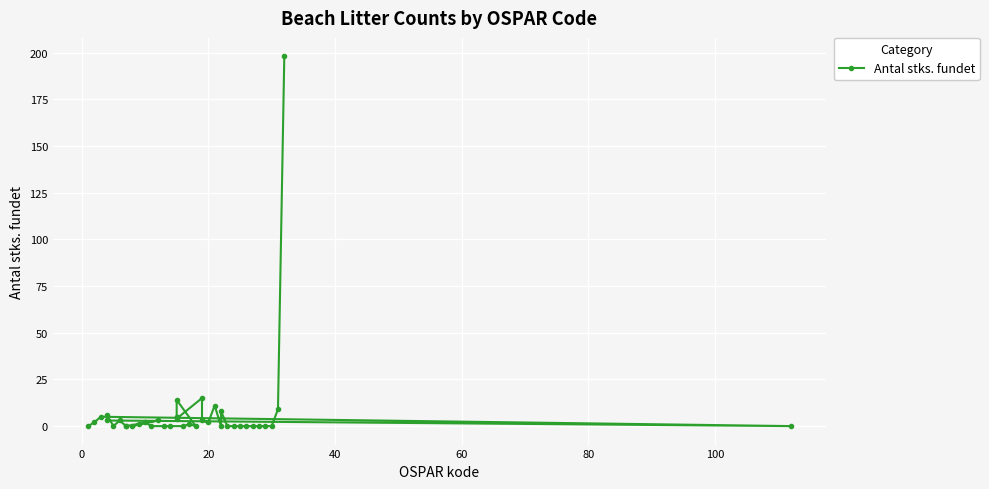

What is the difference between the second highest and minimum values?

15